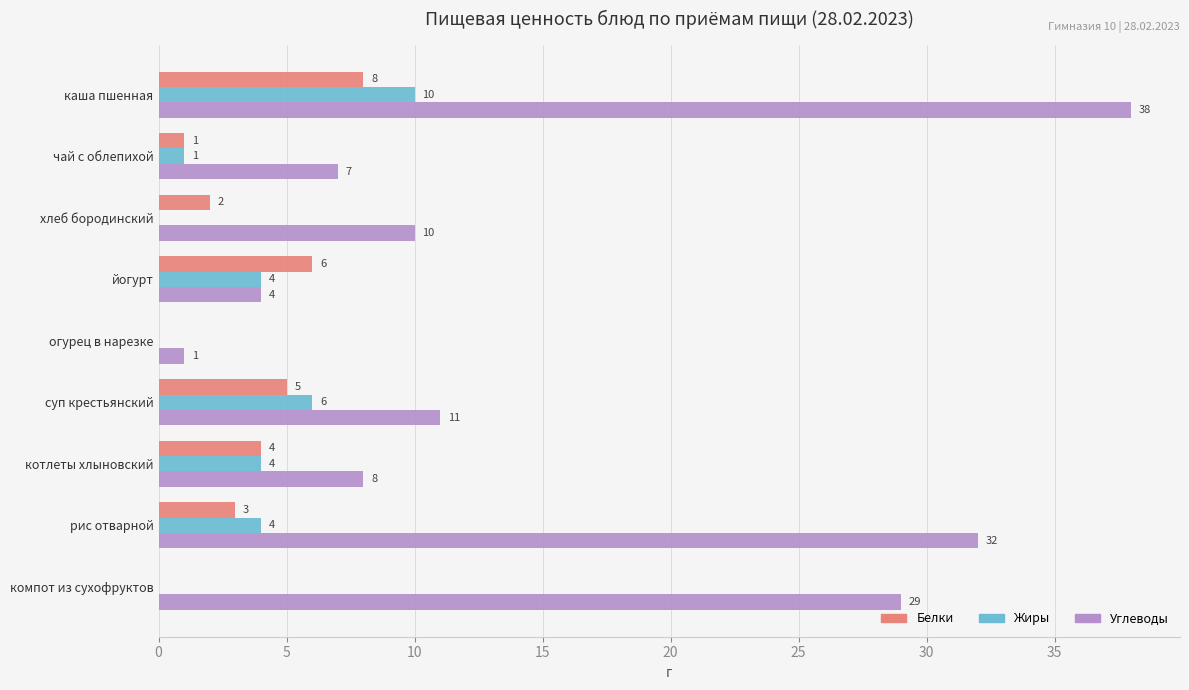

What is the sum of the Жиры values at компот из сухофруктов and котлеты хлыновский?

4